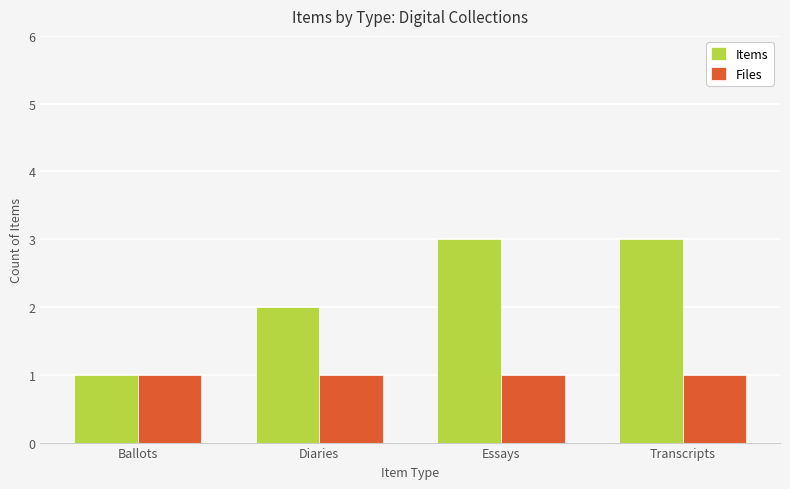

What is the difference between the maximum and minimum values in the Items series?

2